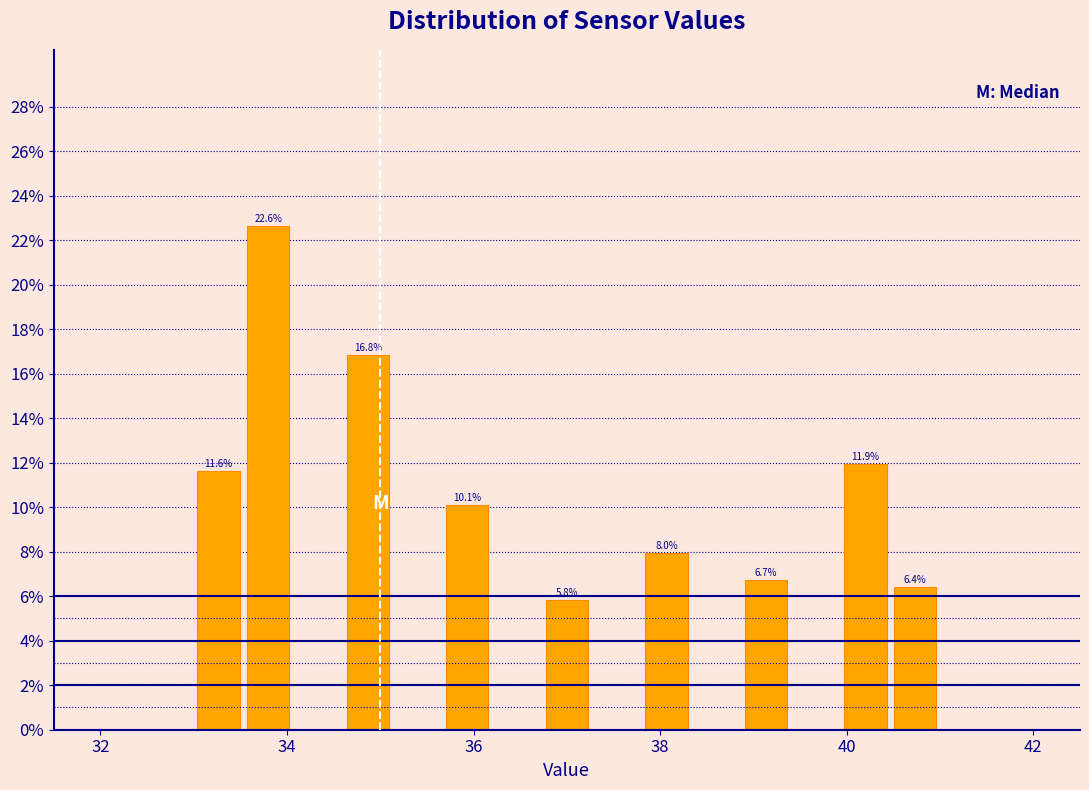

Read against the x-axis, roughly where is the centre of the tallest bar?

33.8